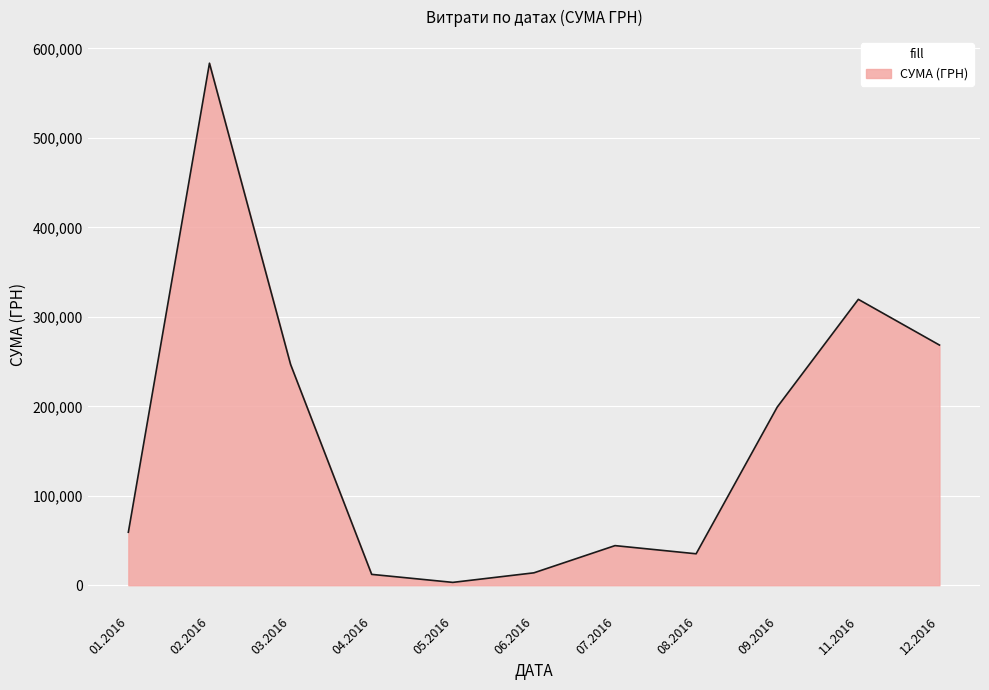

Is it true that the value at 02.2016 is 368801.3?

False